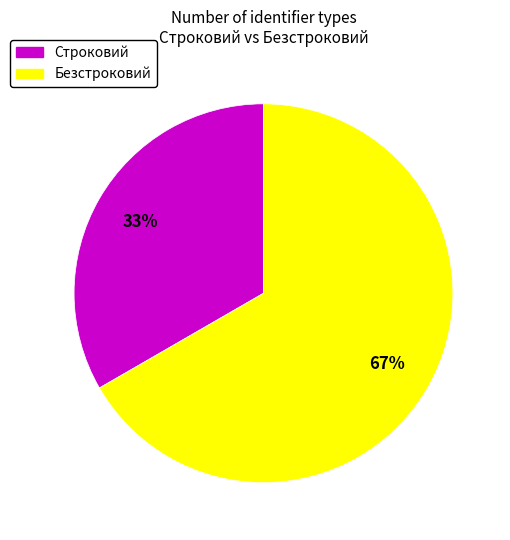

To the nearest percent, what portion does Строковий represent?

33%